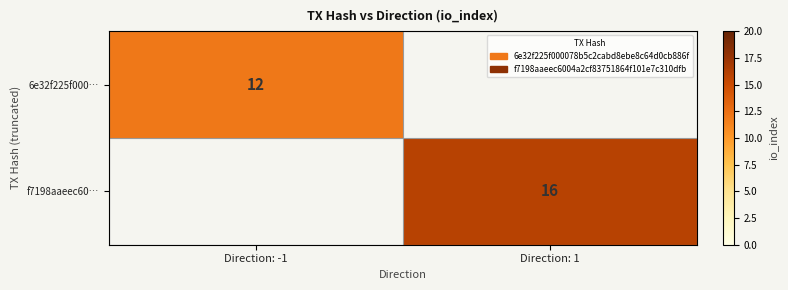

The value of f7198aaeec60… at Direction: 1 is 28.3. True or false?

False